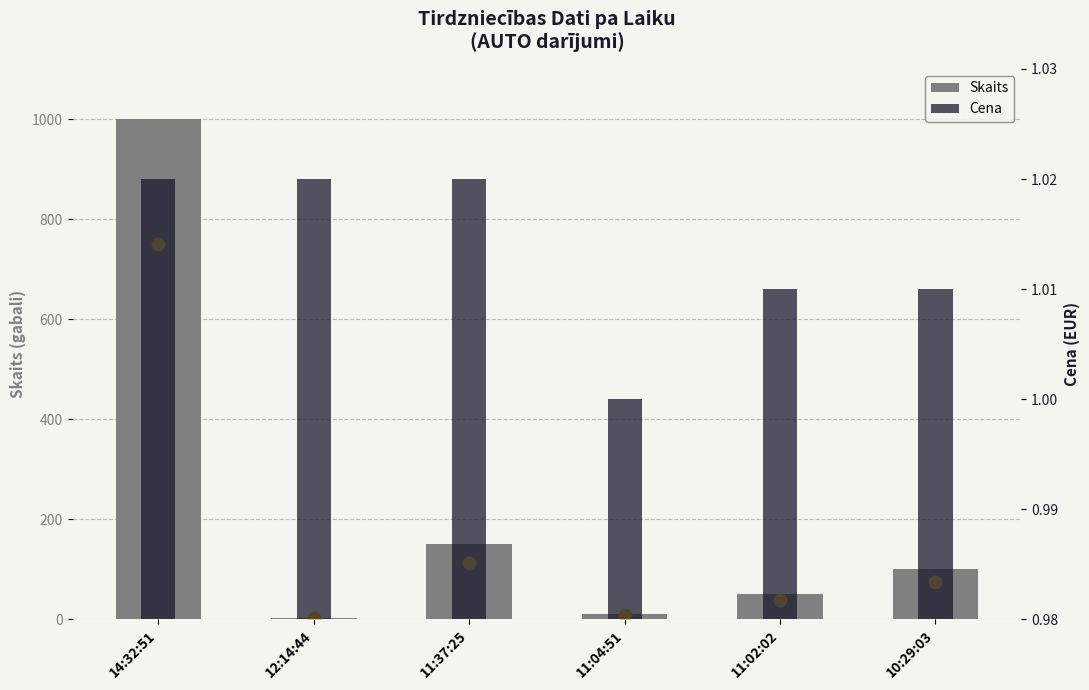

At how many categories does at least one series exceed 900?

1